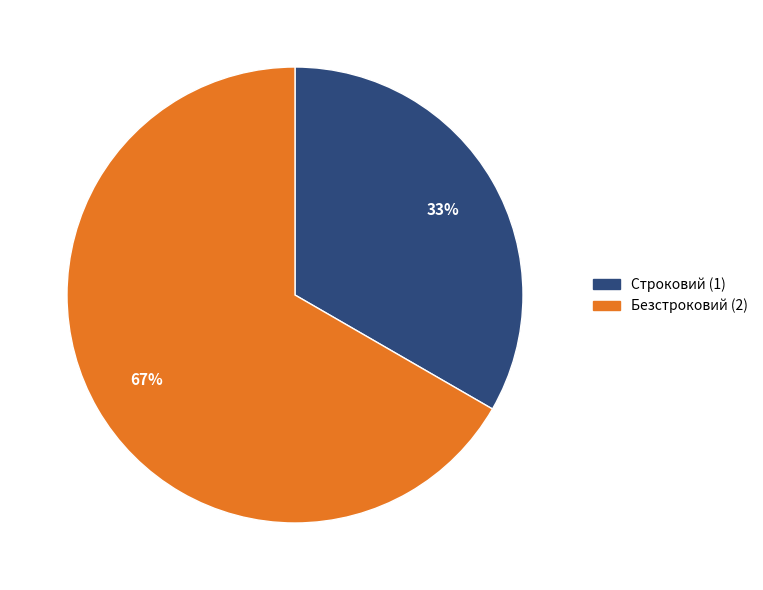

To the nearest percent, what is the average slice percentage?

50%